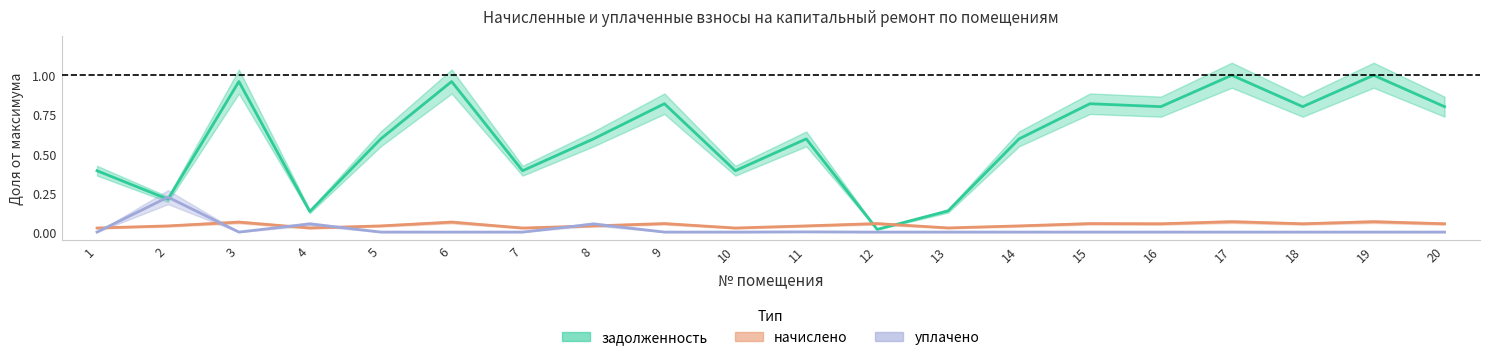

How many interior local peaks does the начислено series have?

7